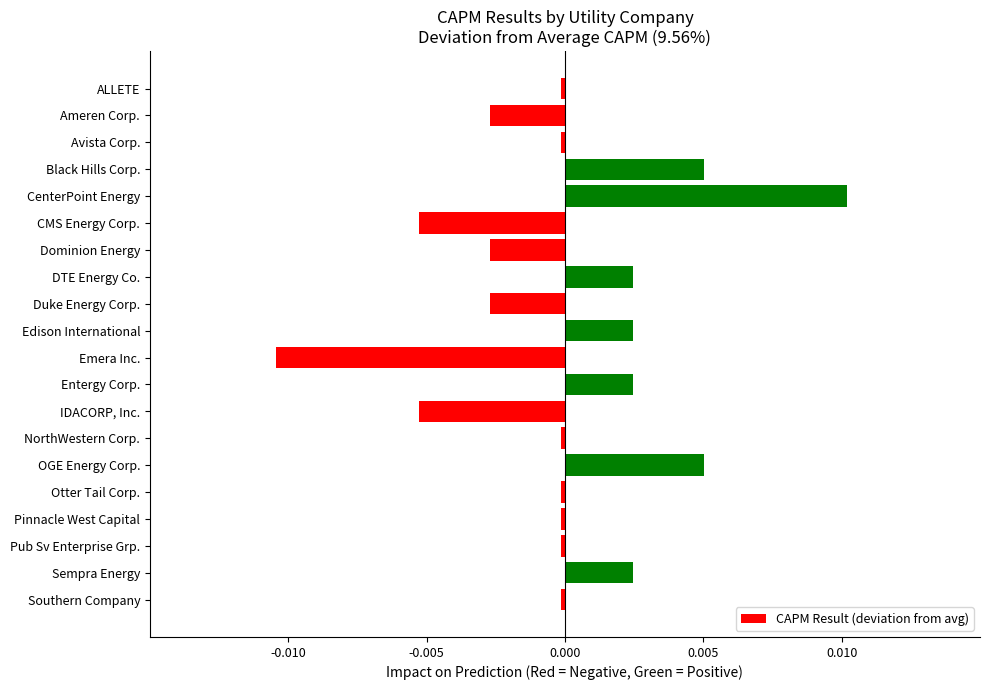

Is it true that the value at Otter Tail Corp. is -0.0?

True